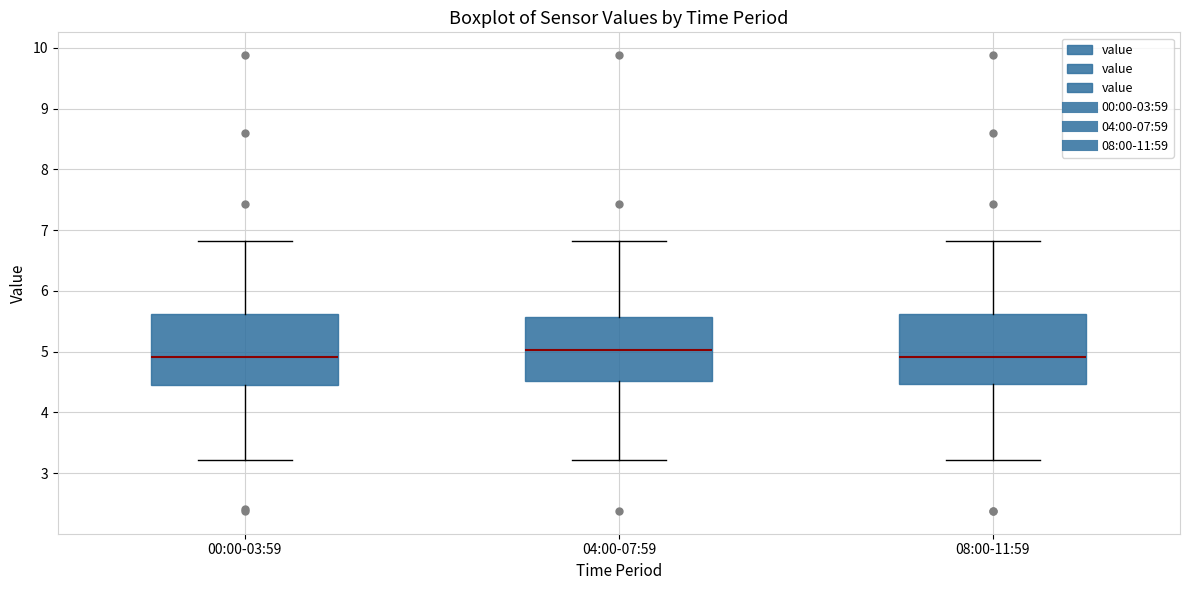

Where is the lower edge of the box for 04:00-07:59 on the y-axis? The values are not printed on the chart, so give them approximately, as read against the axis.

4.5